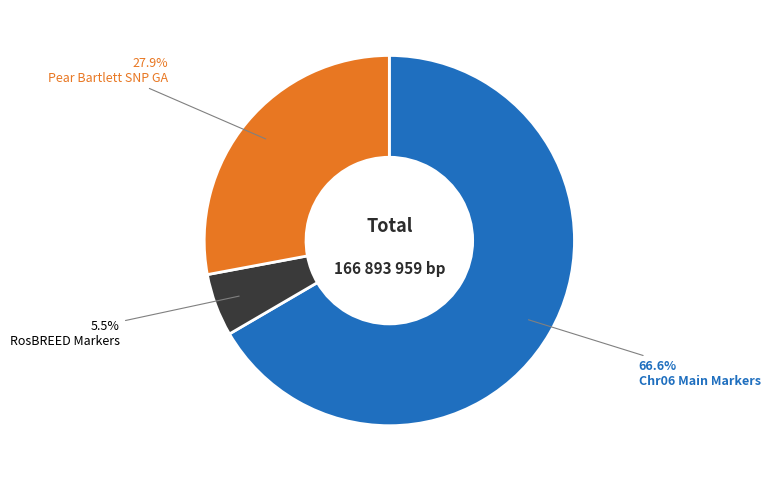

Is there any slice that represents more than half of the pie?

Yes